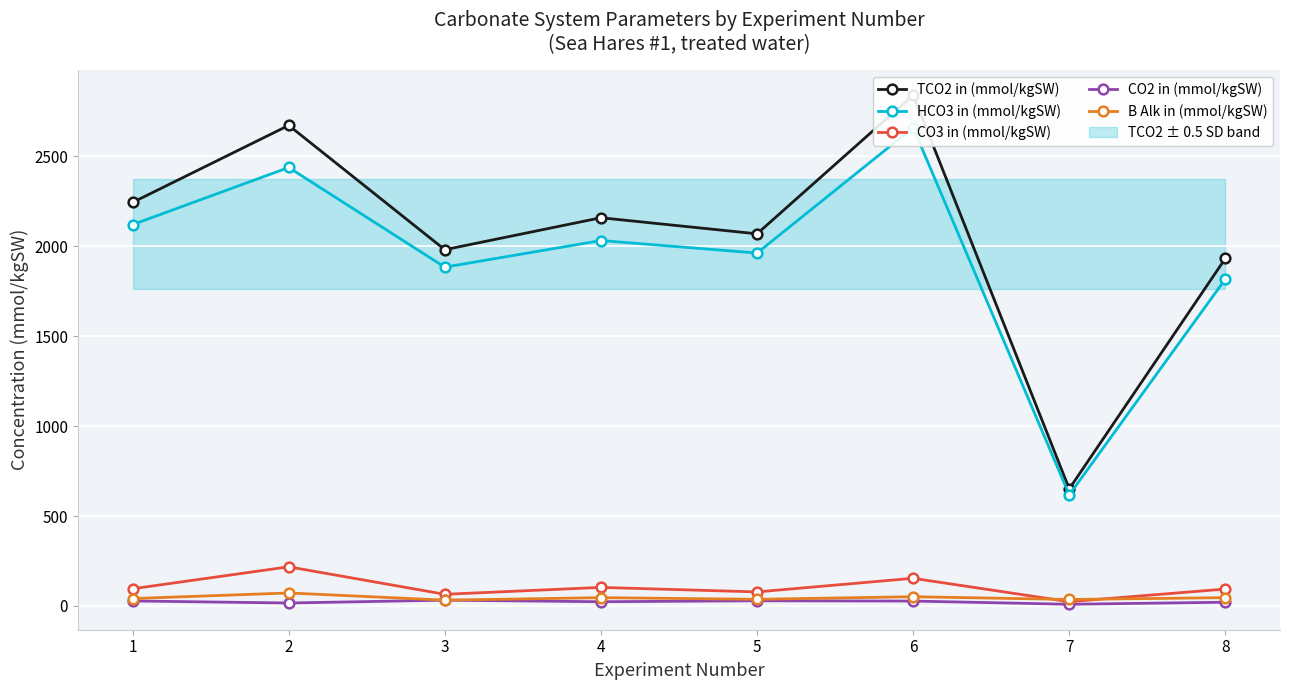

Reading left to right, list all the values displayed in this chart.

TCO2 in (mmol/kgSW): 2244.1	2672.5	1981.1	2158.8	2069.4	2840.8	651.1	1932.7
HCO3 in (mmol/kgSW): 2120.5	2438.3	1884.0	2032.1	1962.4	2659.7	617.9	1817.9
CO3 in (mmol/kgSW): 95.7	217.7	64.8	103.2	78.1	153.9	23.8	94.1
CO2 in (mmol/kgSW): 27.9	16.5	32.2	23.5	28.8	27.2	9.4	20.8
B Alk in (mmol/kgSW): 41.2	72.3	32.5	46.1	37.1	51.3	36.1	46.2